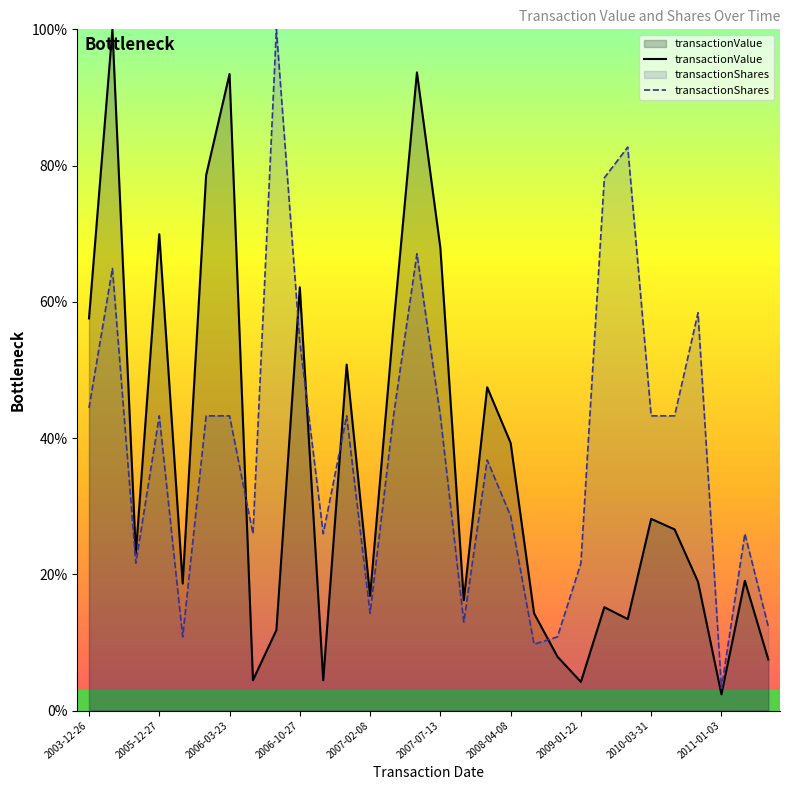

Does the chart display data point markers on the line(s)?

No